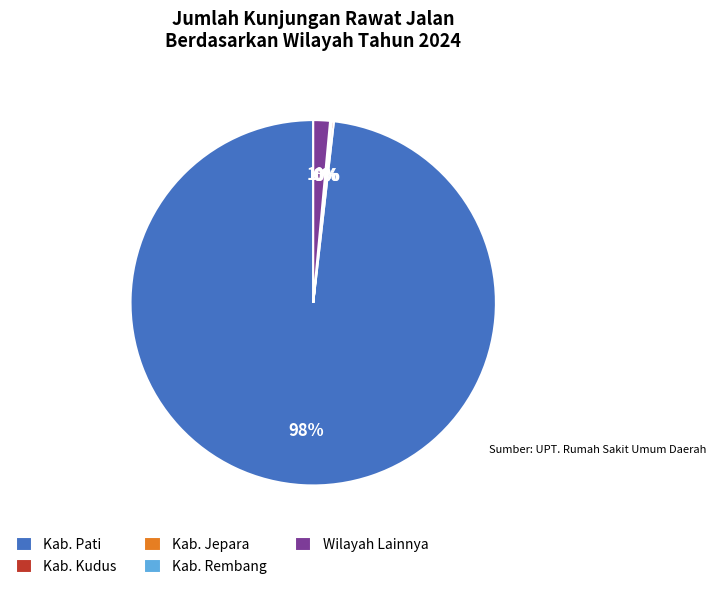

What is the largest slice in the pie chart?

Kab. Pati